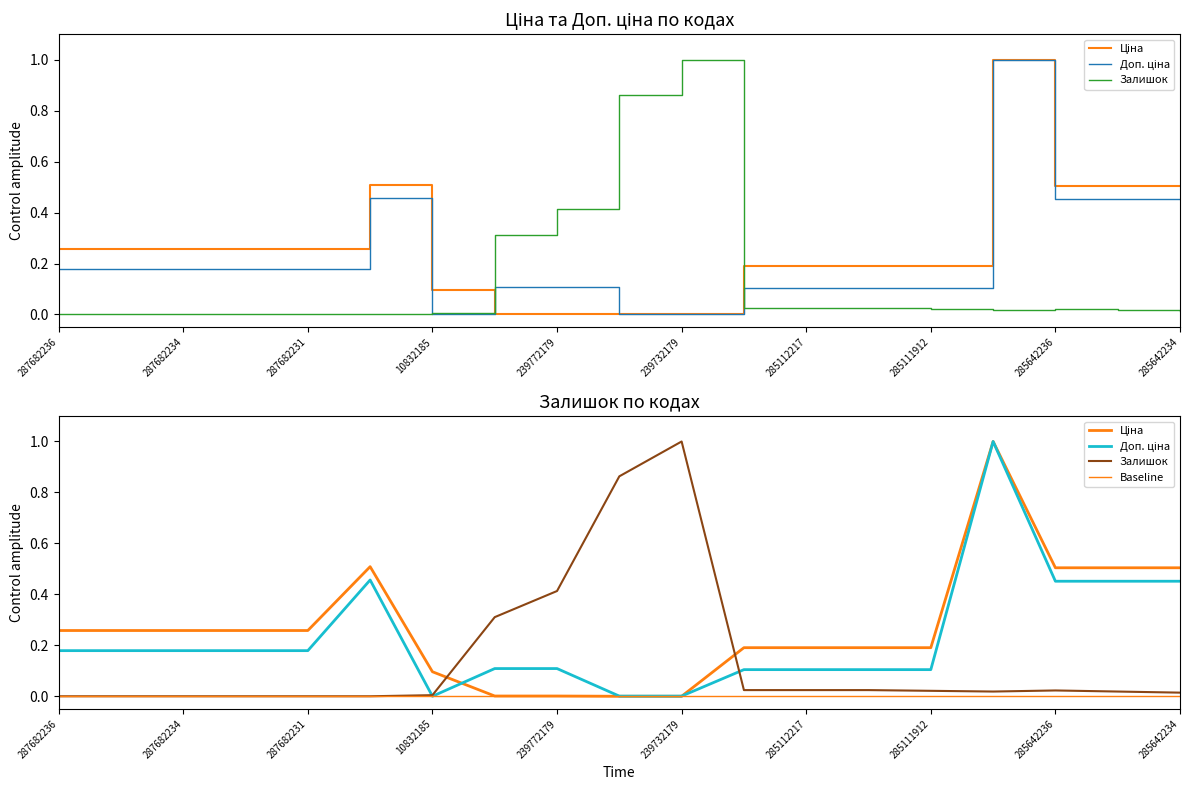

What is the sum of all Залишок values?

2.8